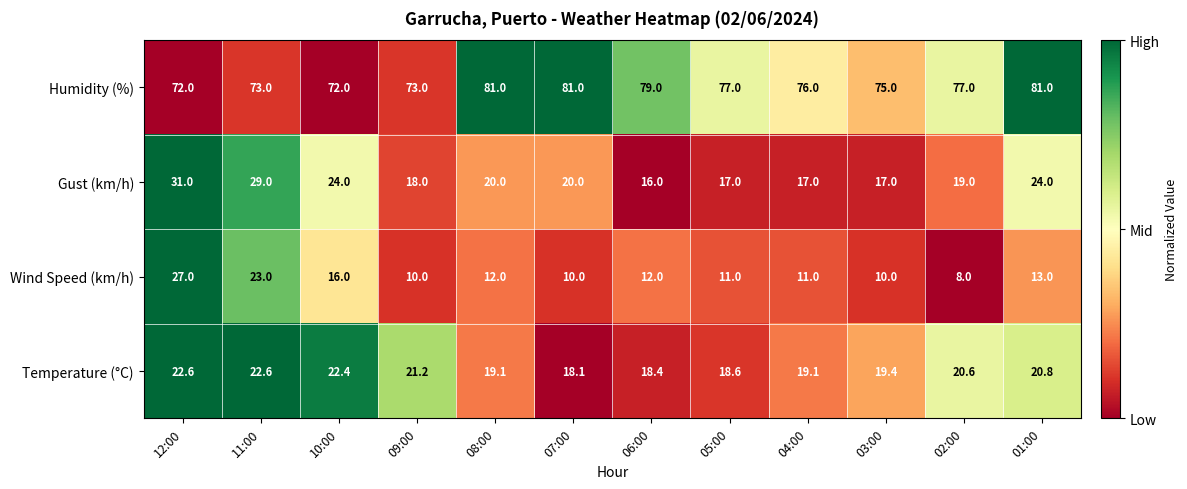

What is the difference between the highest and lowest values at 07:00?

71.0